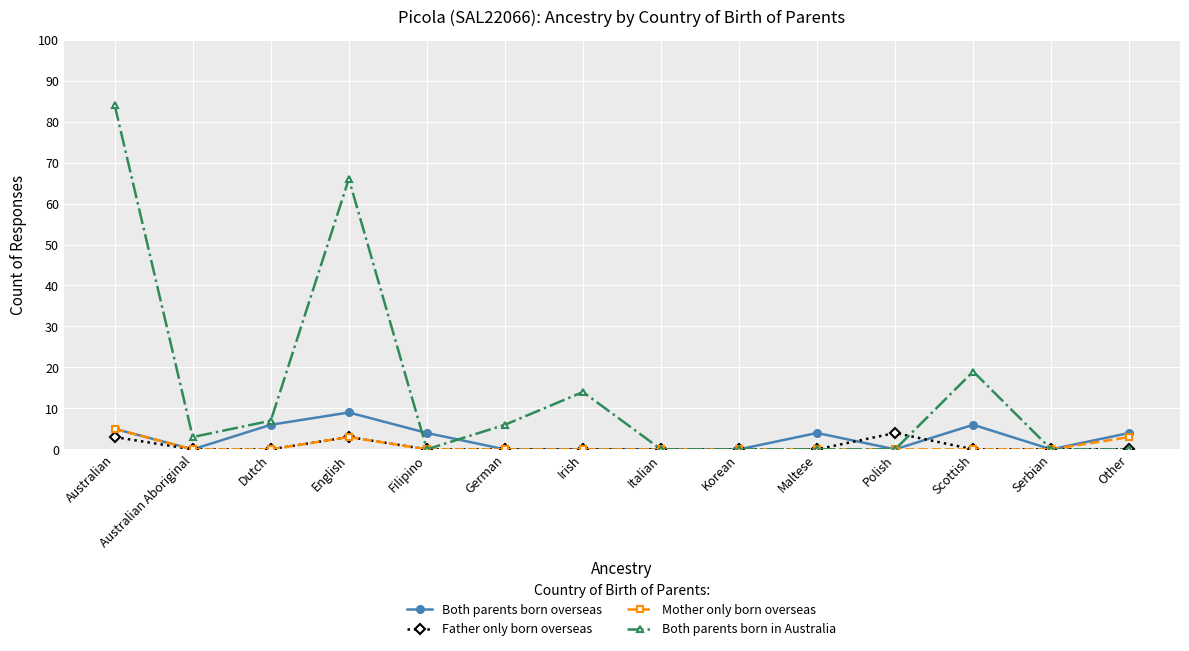

Which category has the highest value across all series?

Australian